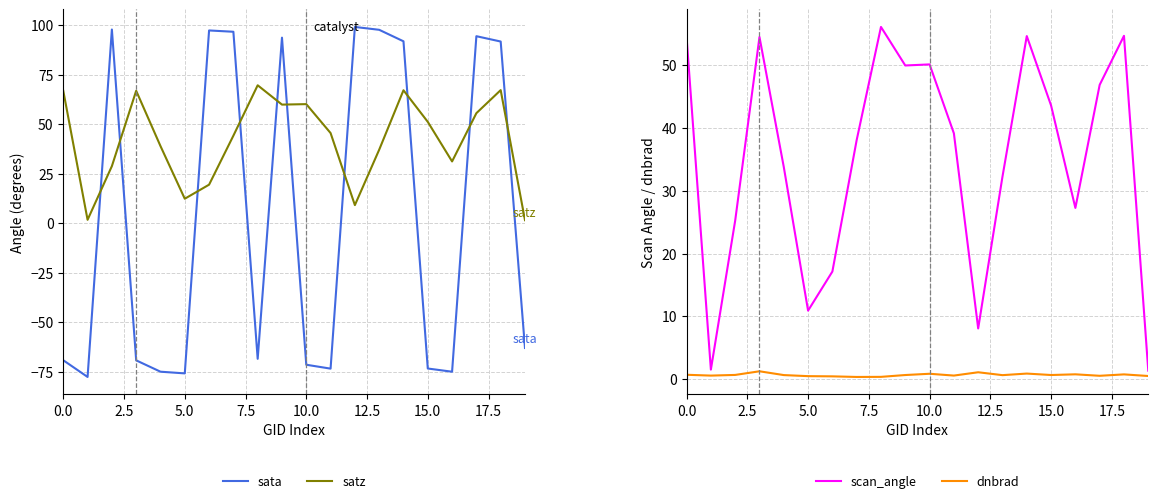

The dnbrad series shows 0.5 at 5.0. True or false?

True